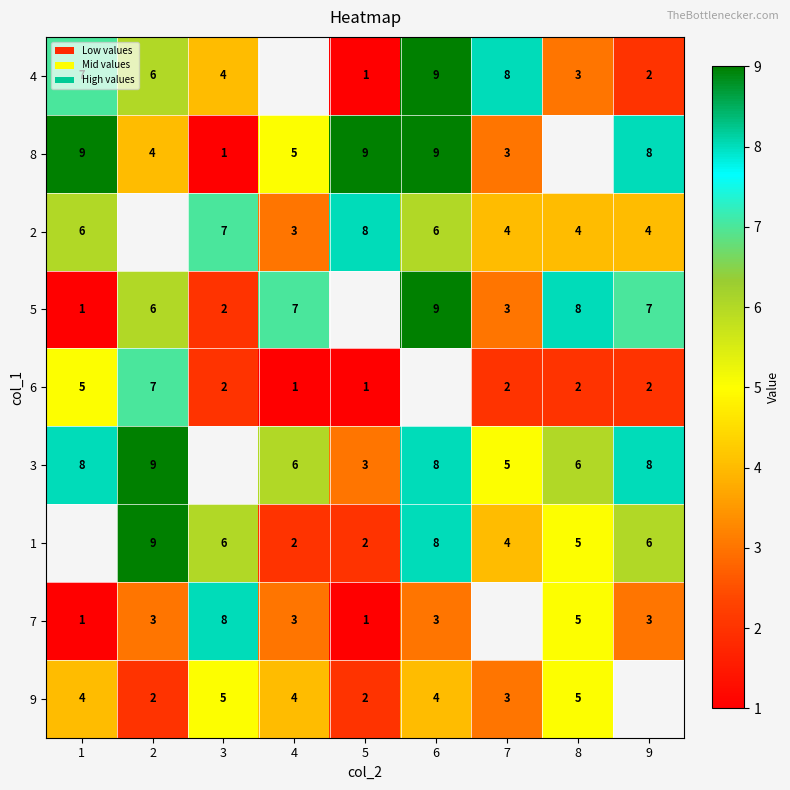

The value of 9 at 4 is 2. True or false?

False